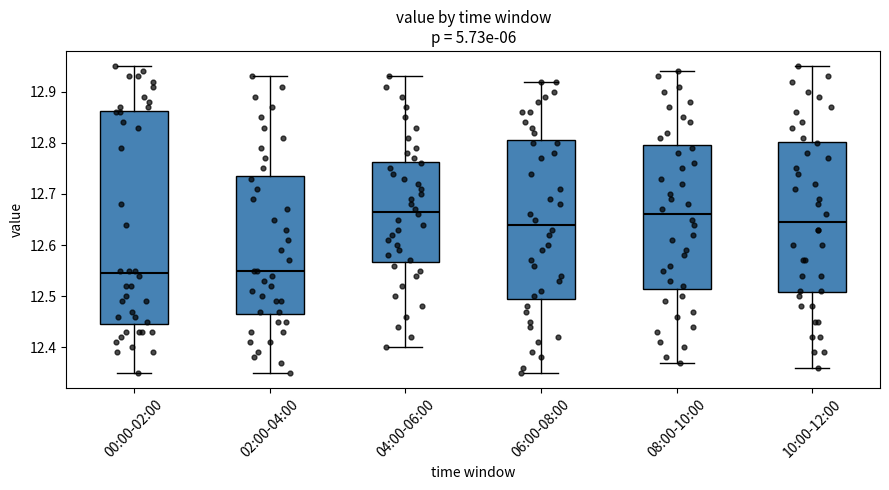

Comparing the boxes themselves (not the whiskers), which one is the tallest?

00:00-02:00